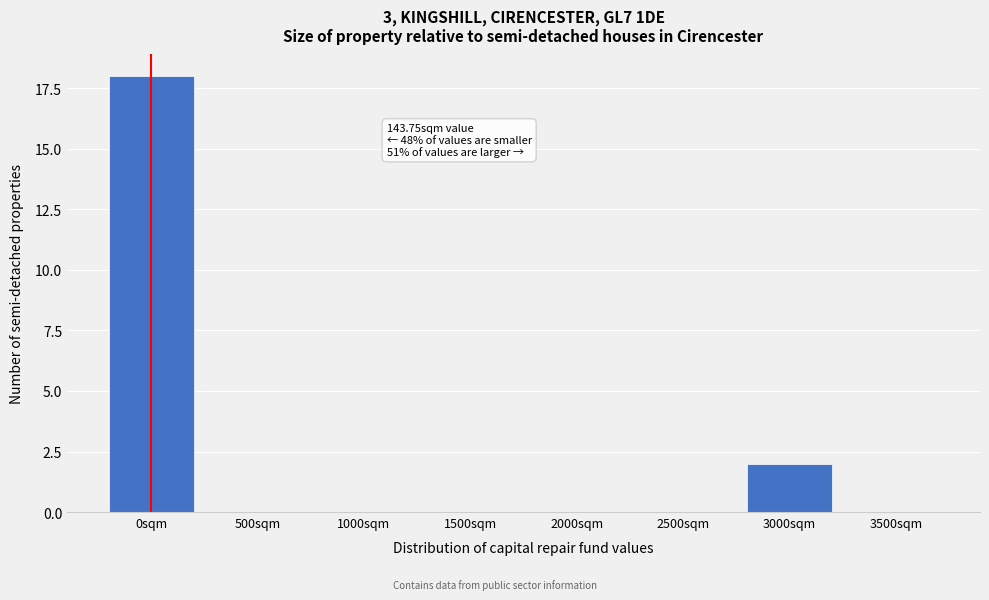

Reading left to right, list all the values displayed in this chart.

0sqm=18	500sqm=0	1000sqm=0	1500sqm=0	2000sqm=0	2500sqm=0	3000sqm=2	3500sqm=0